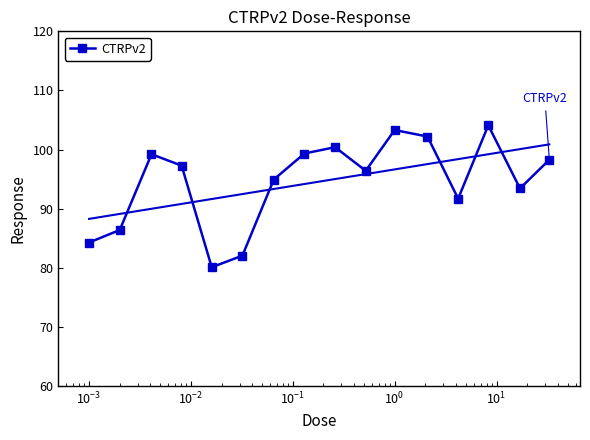

True or false: CTRPv2 has more than 1 interior local peaks.

True